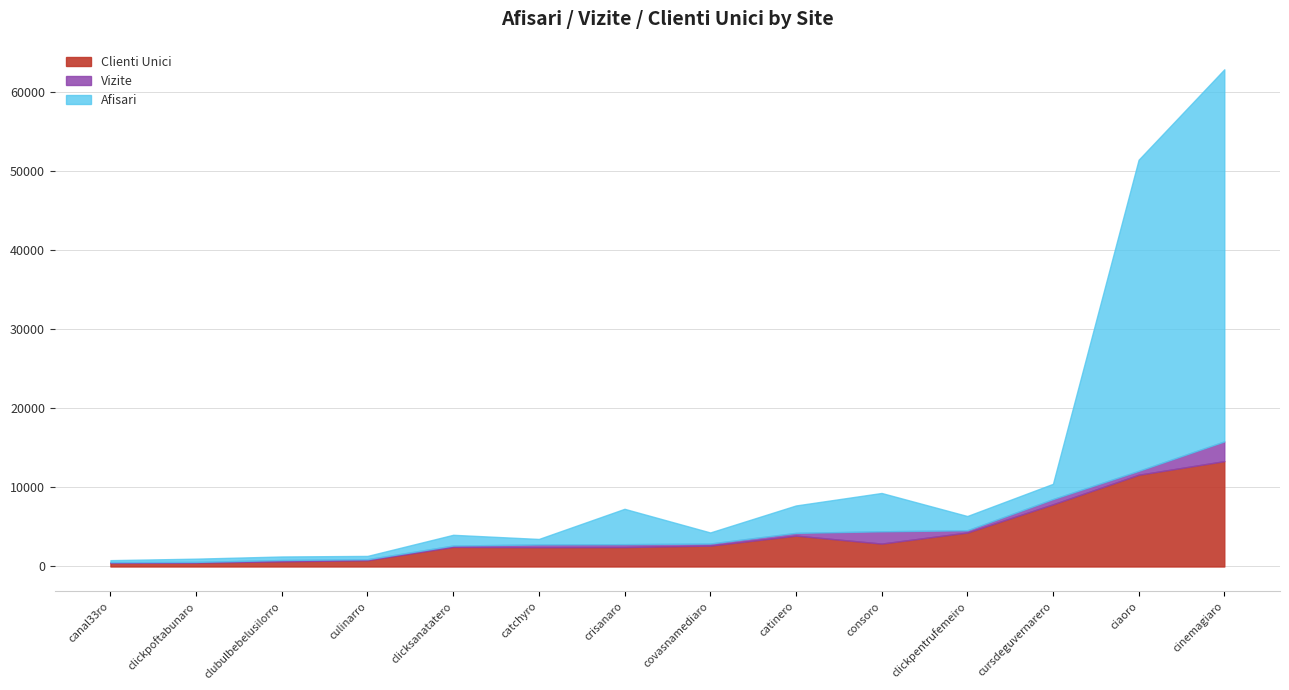

What is the difference between the maximum and second lowest values in the Clienti Unici series?

12817